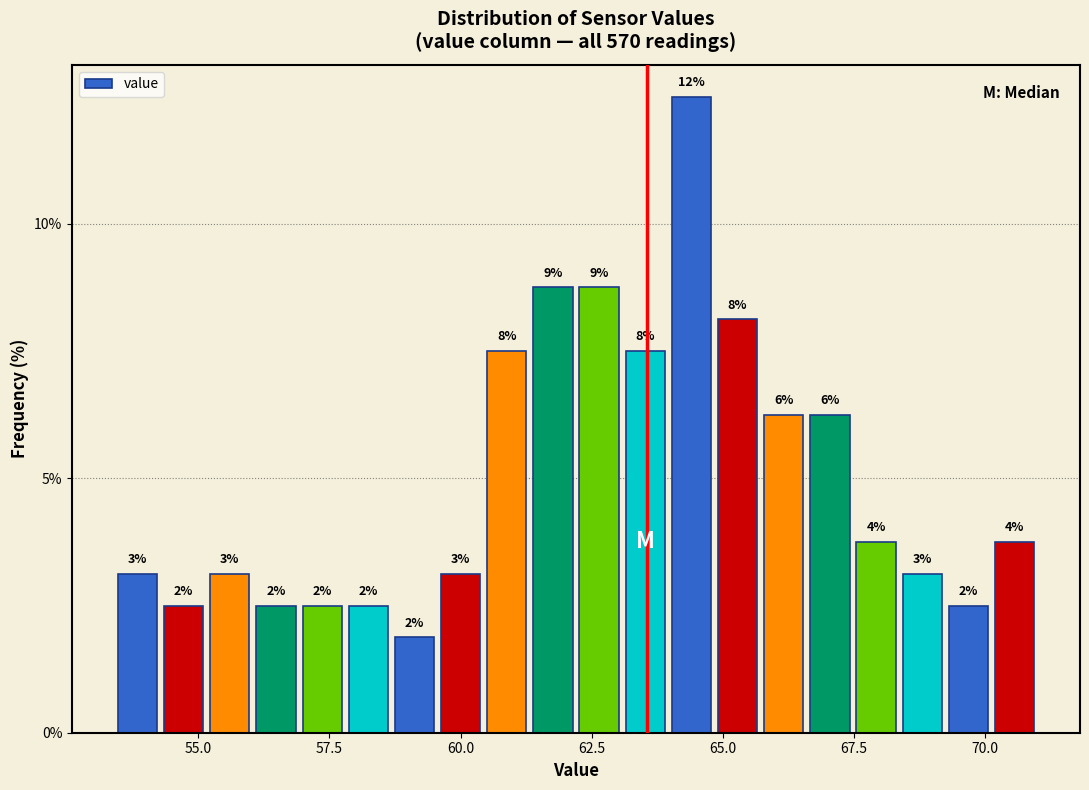

Read against the x-axis, roughly where is the centre of the tallest bar?

64.5